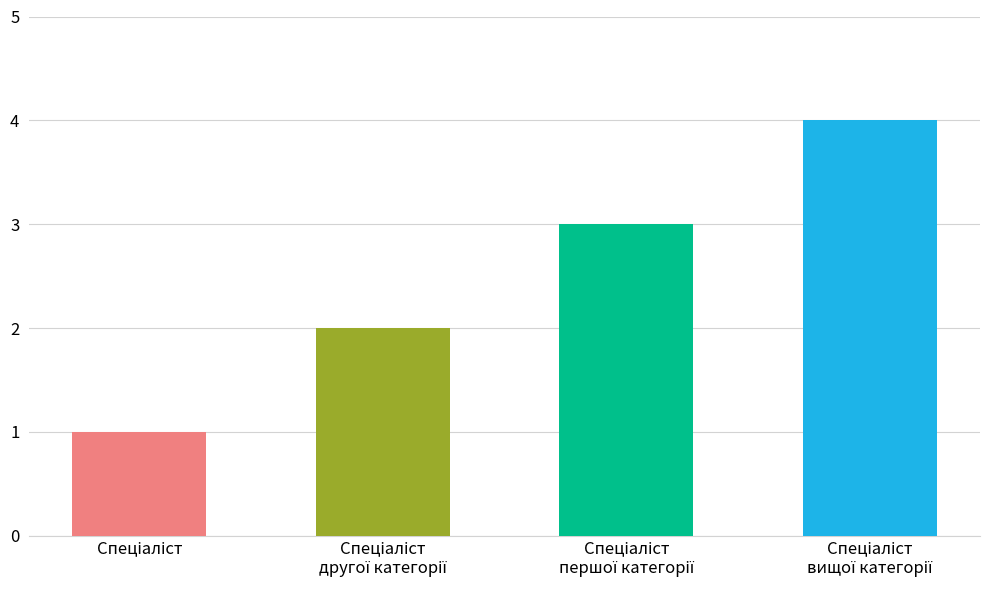

Where is the data nearest to the value 2?

Спеціаліст другої категорії